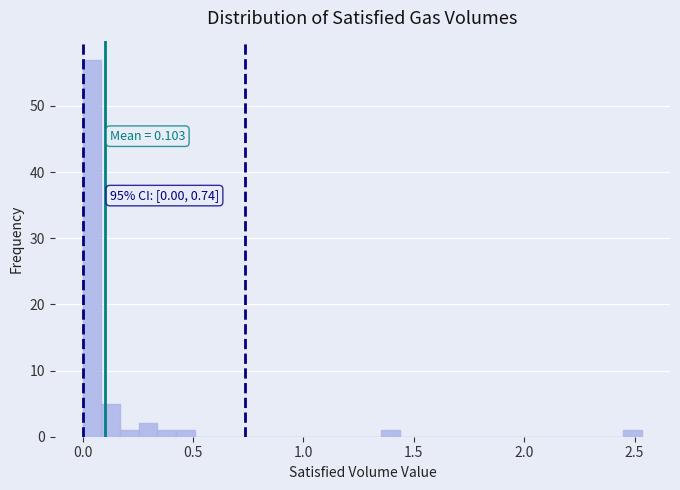

Around what value on the x-axis is the tallest bar? Give the approximate position of its centre, as read against the axis.

0.05